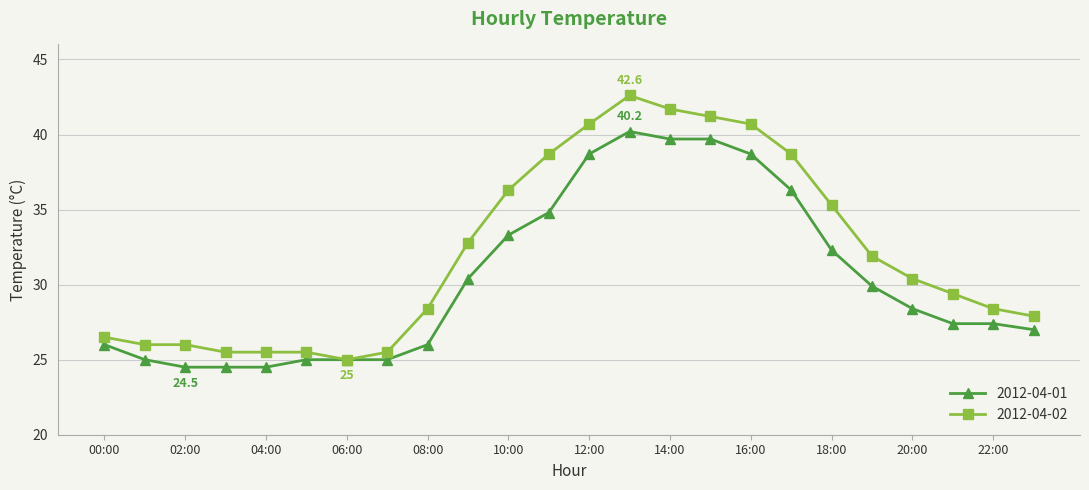

List the series in order of their peak value, highest first.

2012-04-02, 2012-04-01